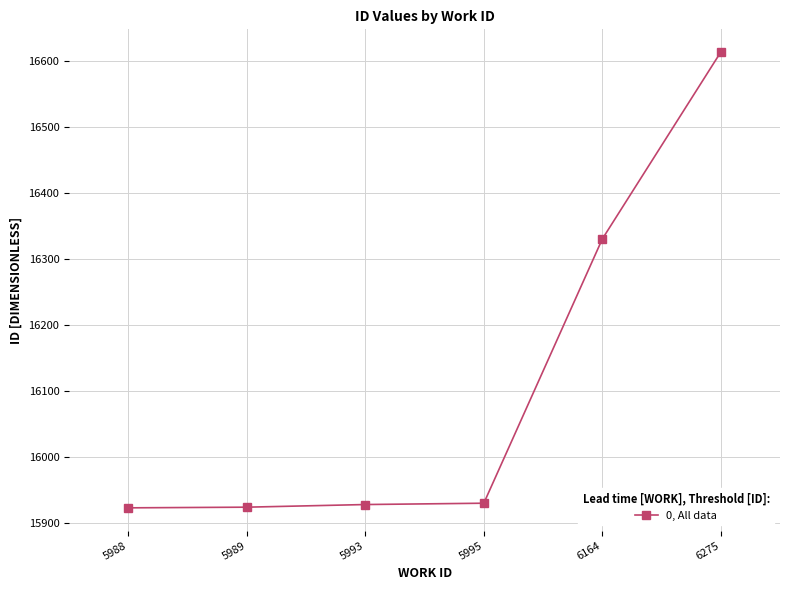

Where is the data nearest to the value 16268?

6164